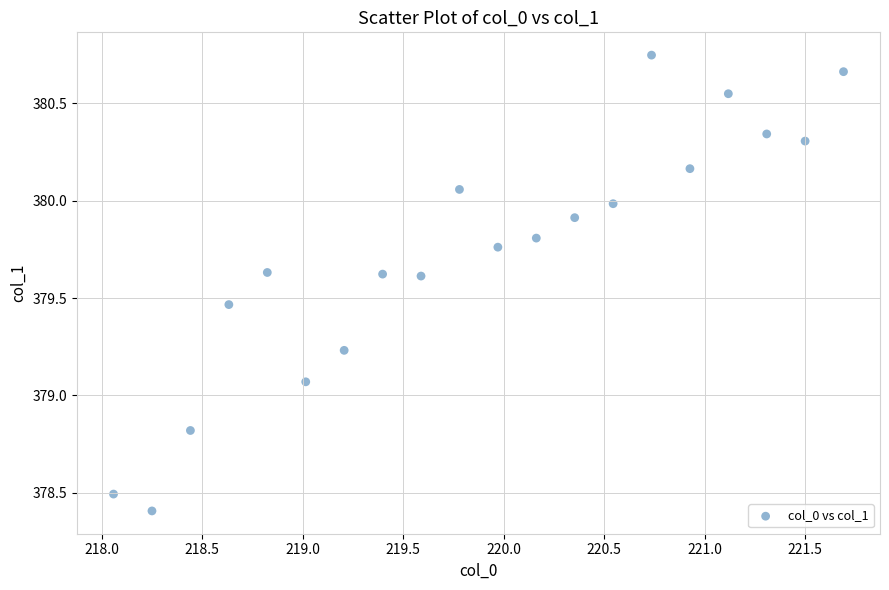

What is the range of X values (max minus min)?

3.6